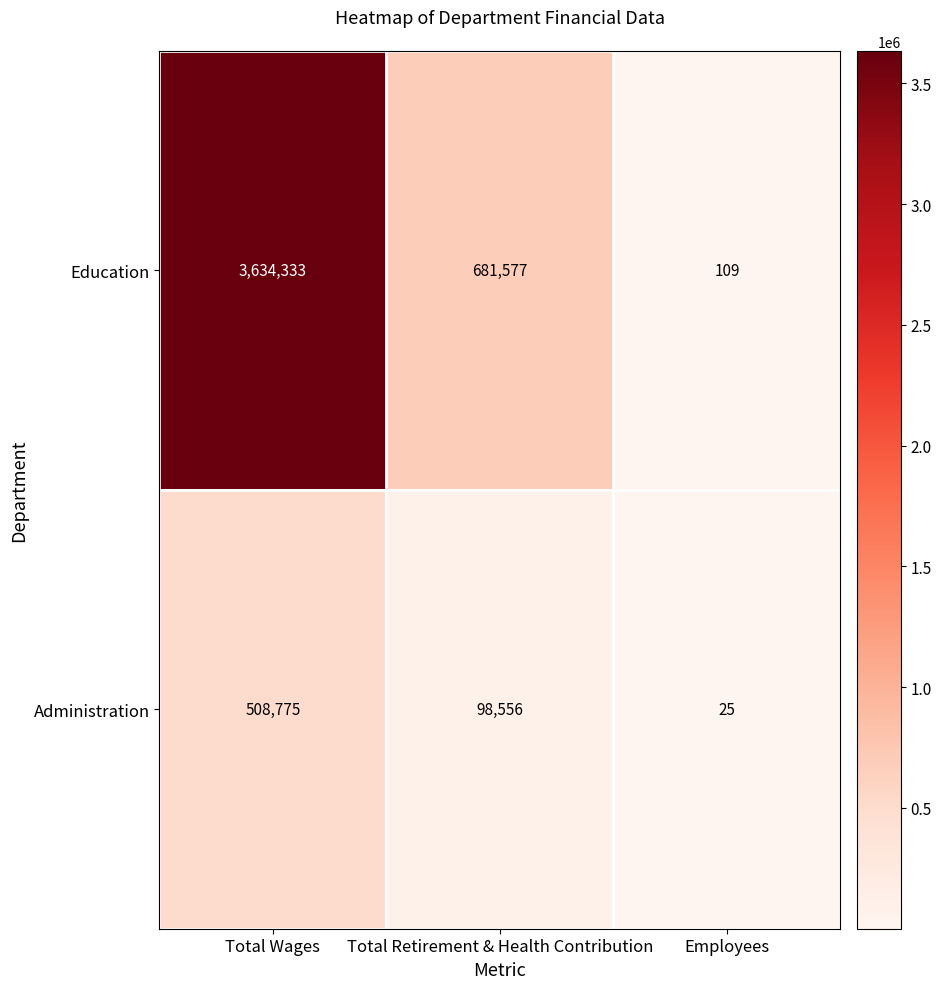

Which series has the largest total across all categories?

Education